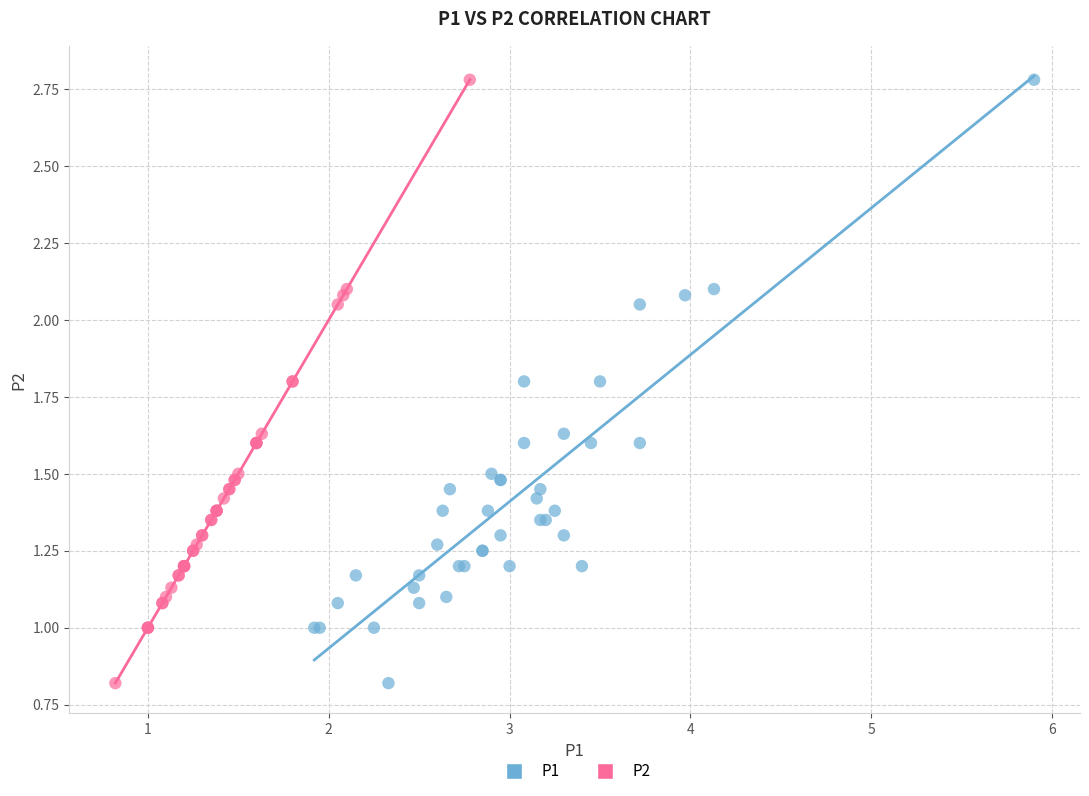

What are all the series names shown in the legend?

P1, P2